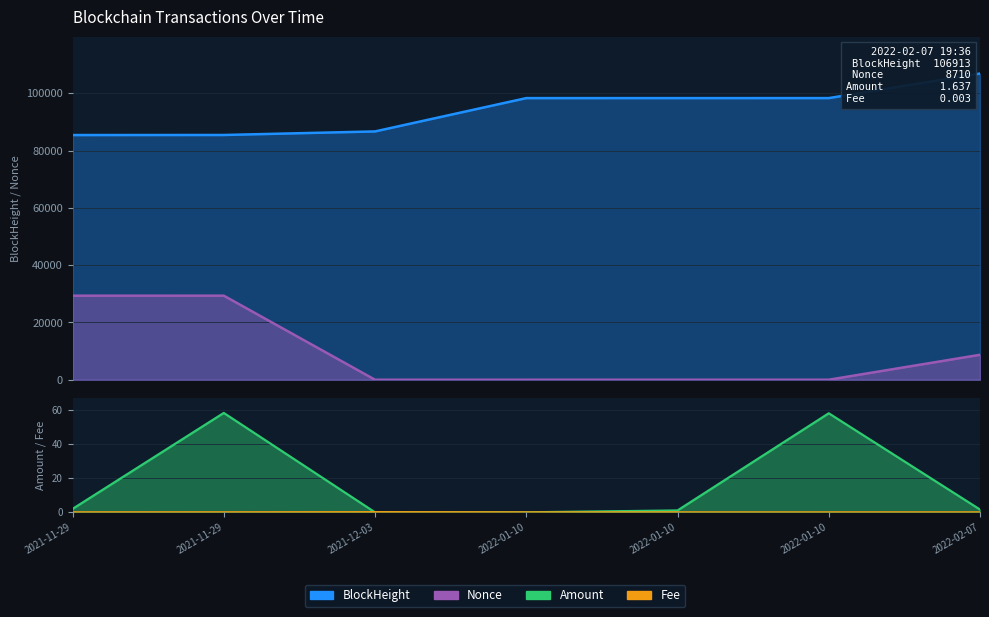

List the labels in order of BlockHeight value, largest first.

2022-02-07, 2022-01-10, 2022-01-10, 2022-01-10, 2021-12-03, 2021-11-29, 2021-11-29